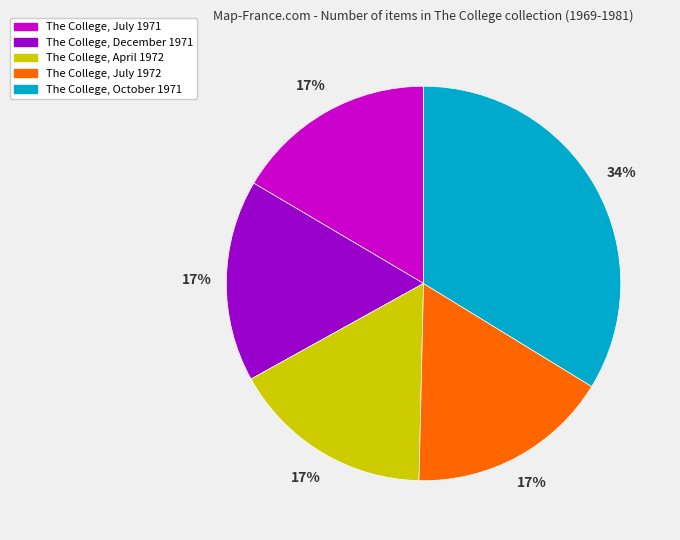

Is it true that The College, July 1971 is 17% of the pie?

True